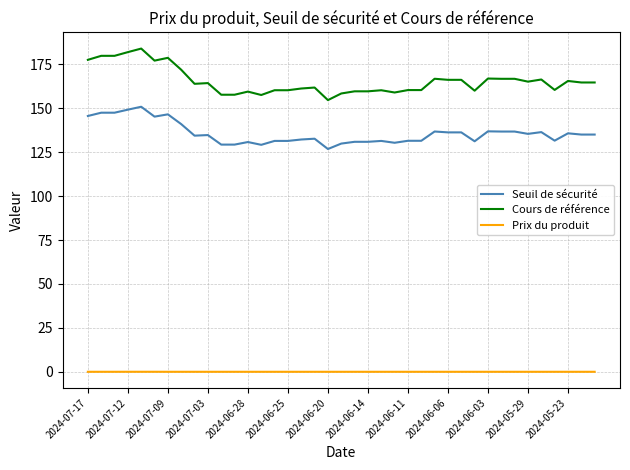

List the series in order of their overall mean, lowest first.

Prix du produit, Seuil de sécurité, Cours de référence